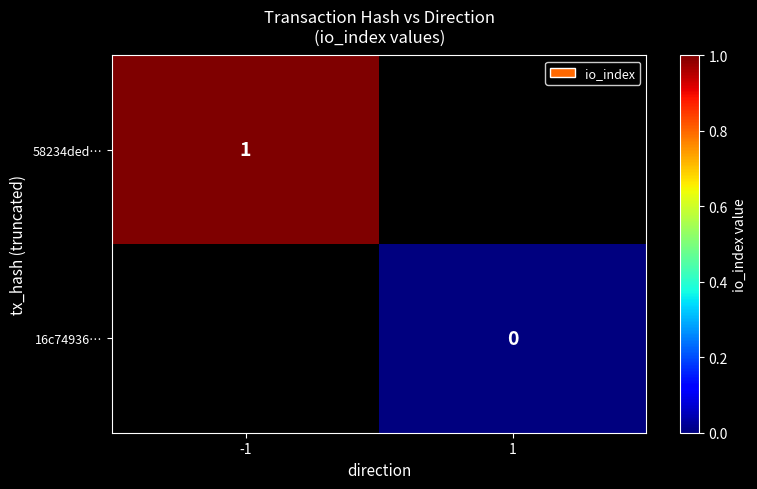

True or false: 58234ded… has a value of 1 at -1.

True